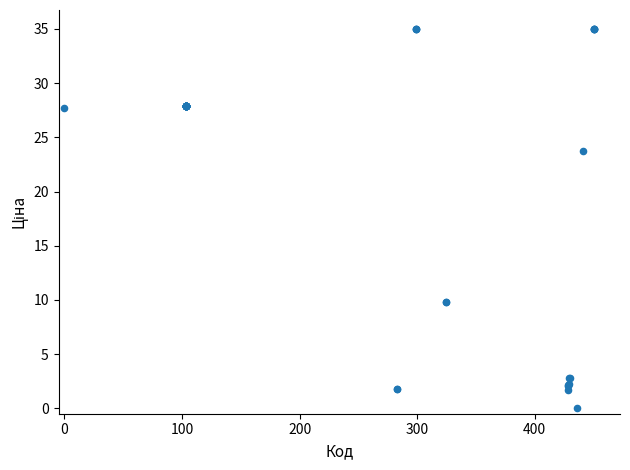

What Y value in the scatter plot is closest to 17?

23.7